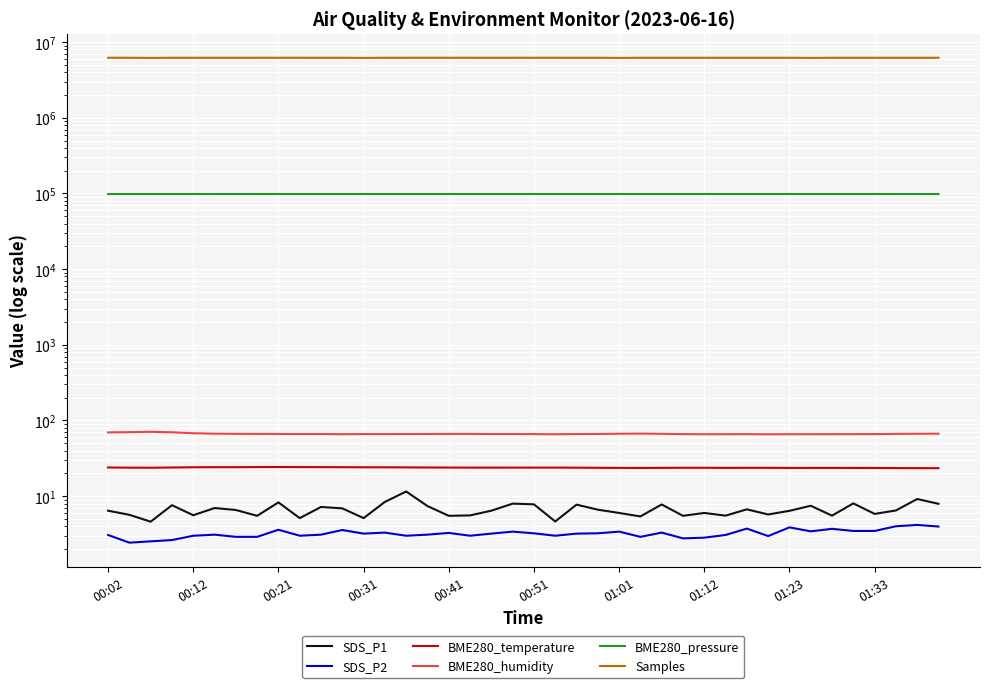

True or false: BME280_temperature and BME280_humidity cross at least once.

False